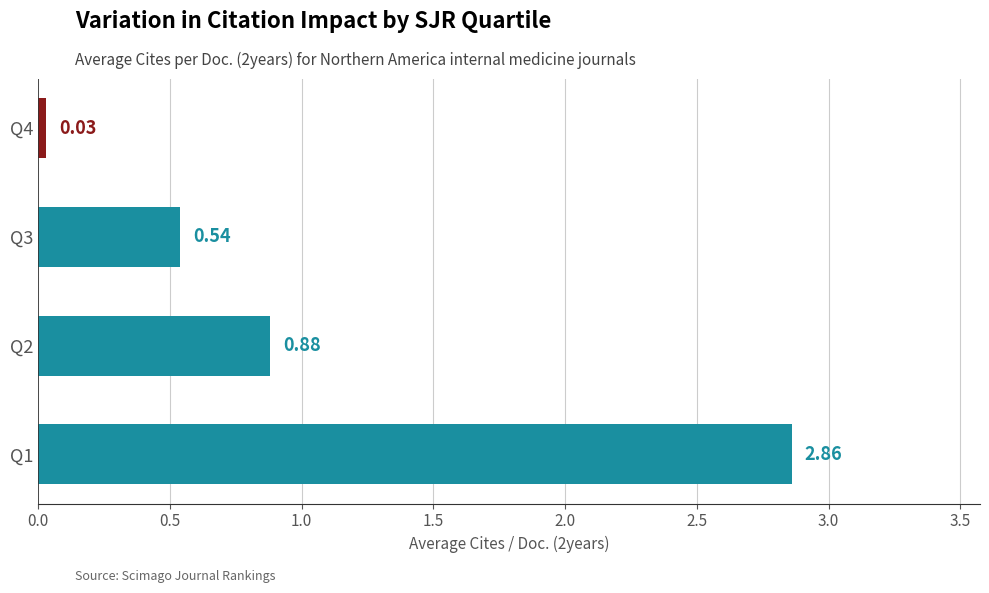

Rank the categories by value from highest to lowest.

Q1, Q2, Q3, Q4